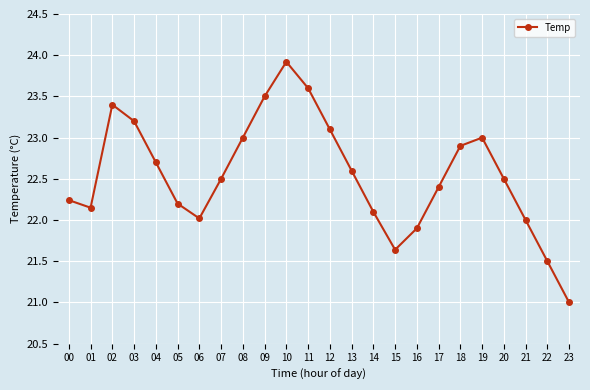

At which category does the chart reach its peak across all series?

10